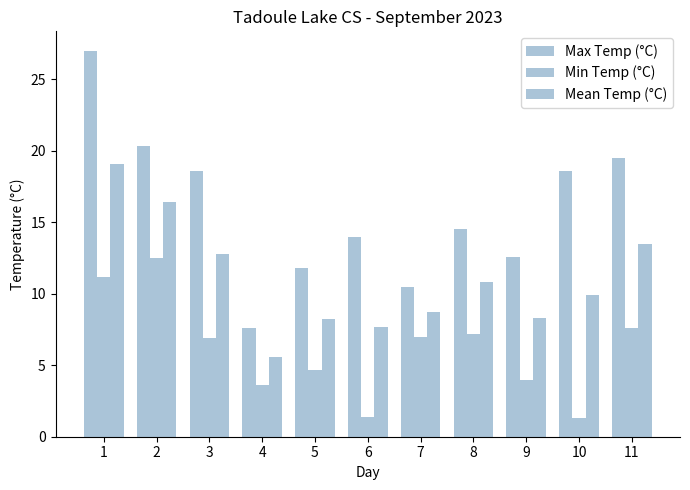

At how many categories does at least one series exceed 23?

1